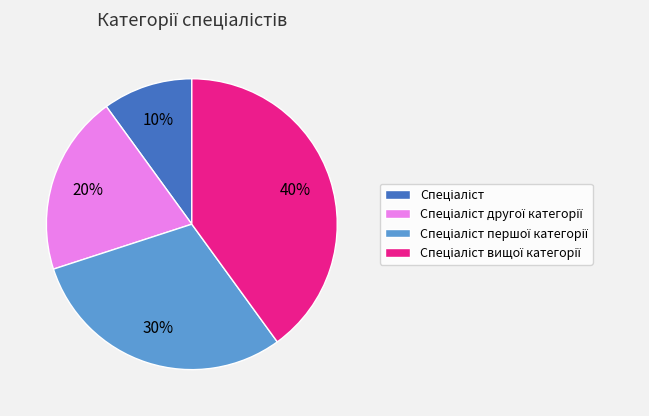

Does any single category account for the majority?

No